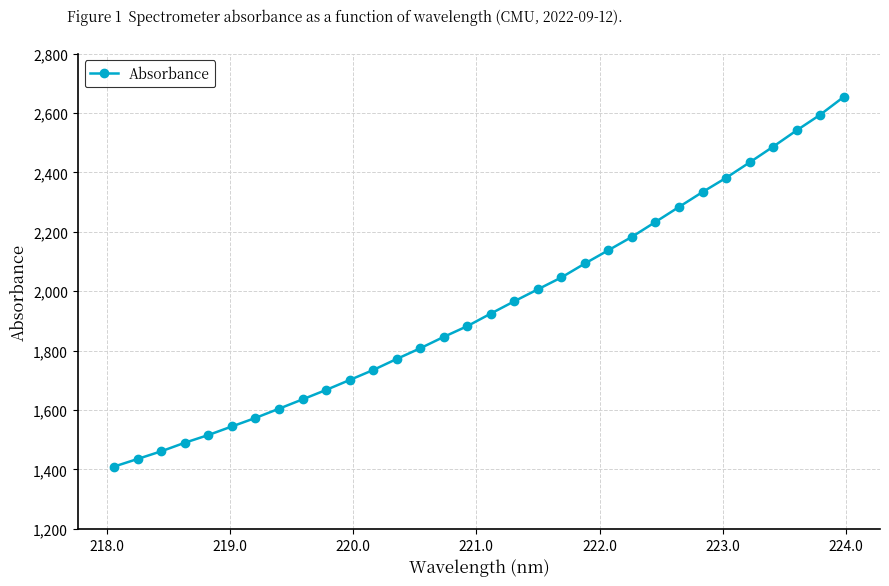

What is the maximum value shown in the chart?

2653.4